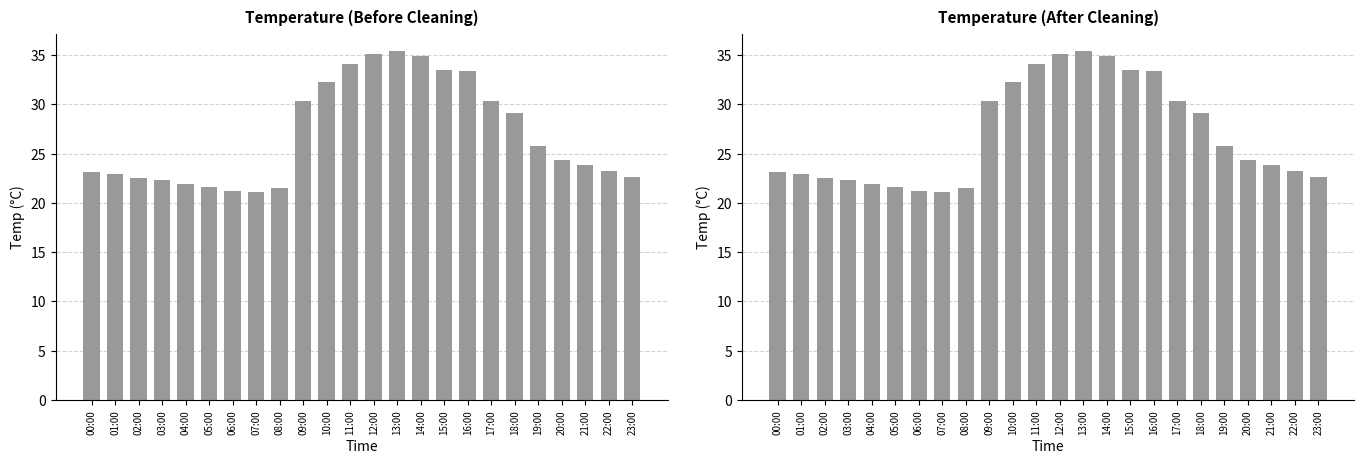

What is the average value of the Mean Temp (Clean) series?

26.9